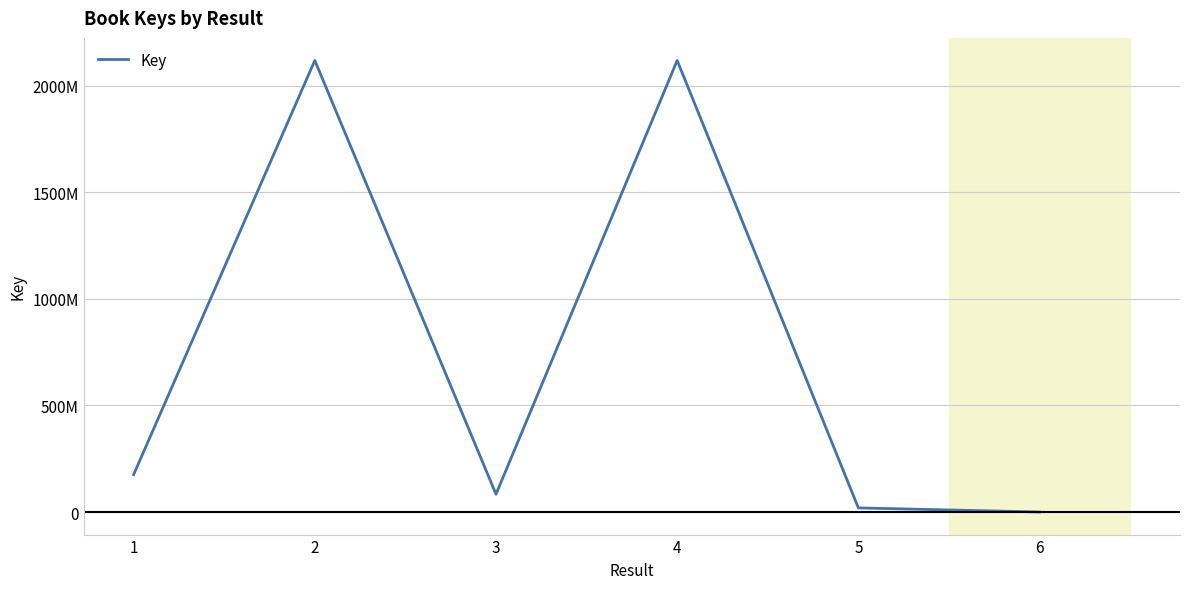

Is this an area chart (filled region under the line)?

No